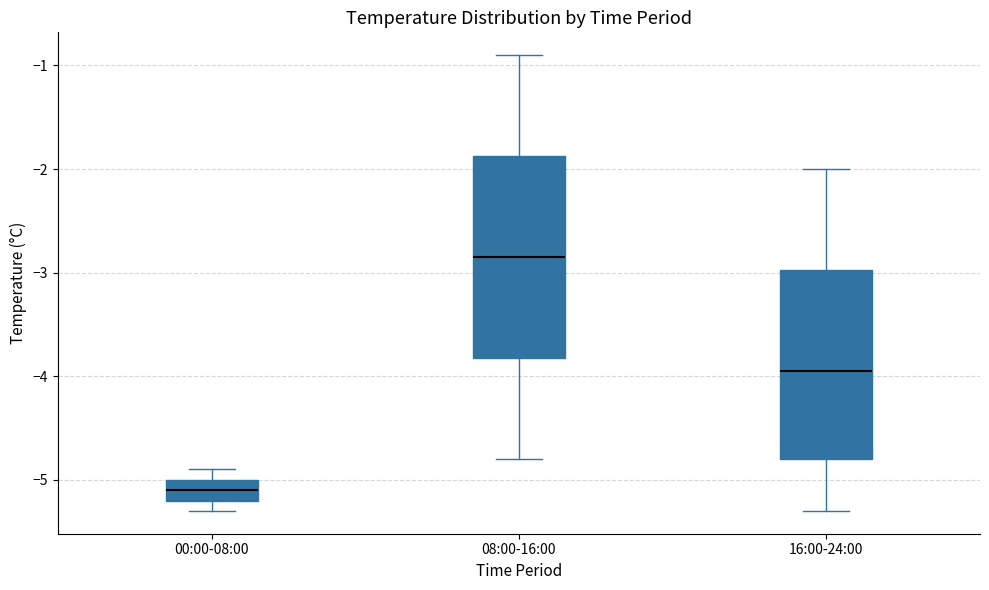

Where is the lower edge of the box for 00:00-08:00 on the y-axis? The values are not printed on the chart, so give them approximately, as read against the axis.

-5.2